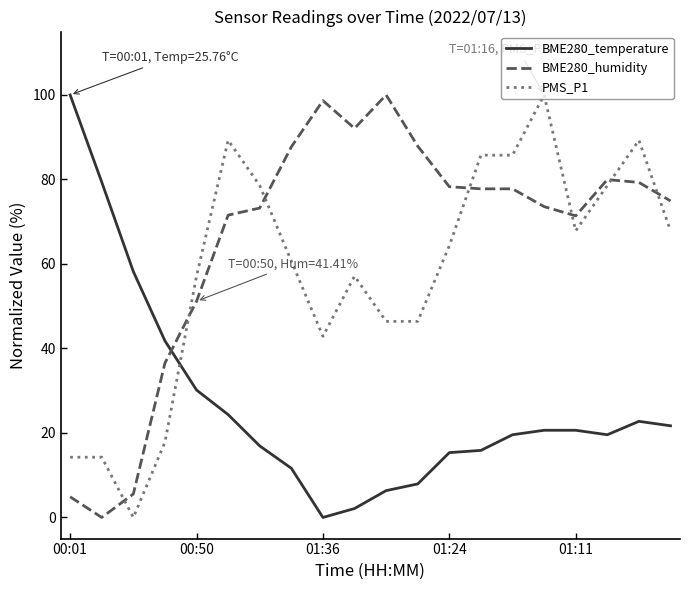

What is the greatest value displayed?

100.0